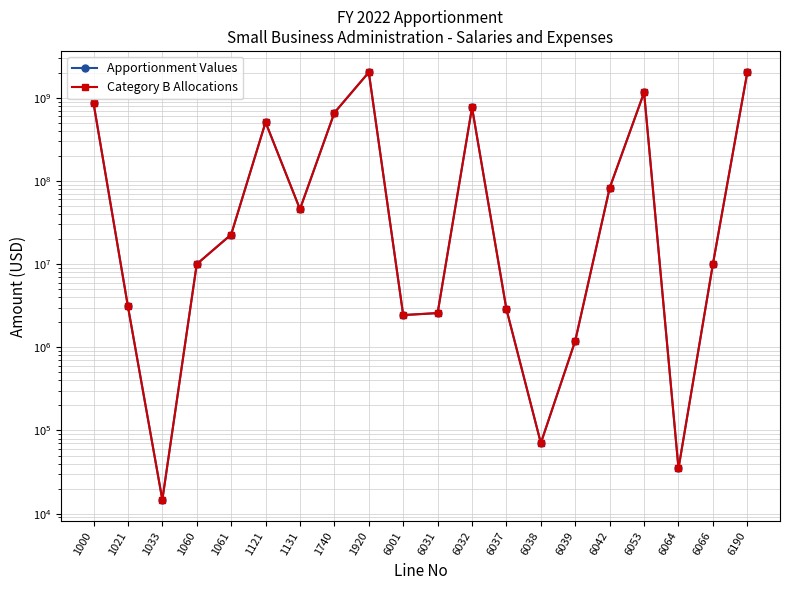

Rank the series at 6039 from lowest to highest value.

Apportionment Values, Category B Allocations